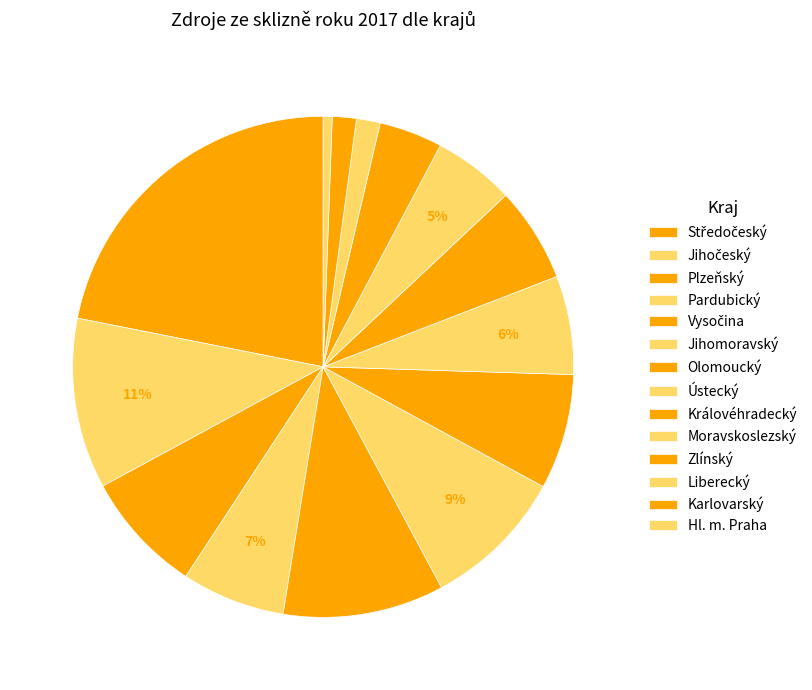

Which slice is the smallest?

Hl. m. Praha